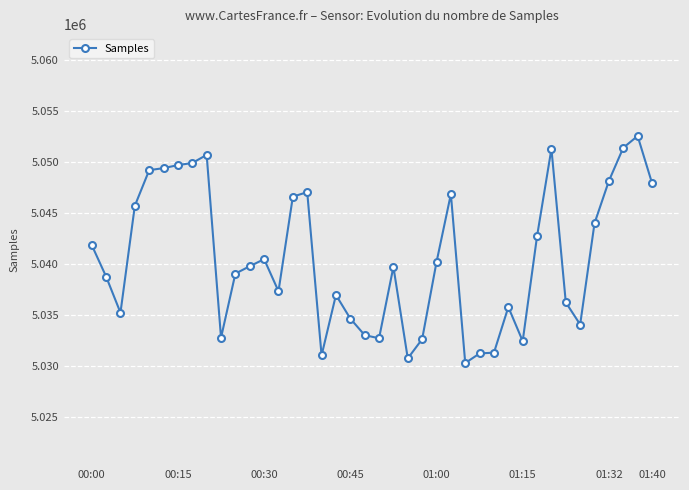

True or false: the data has more than 2 interior local peaks.

True